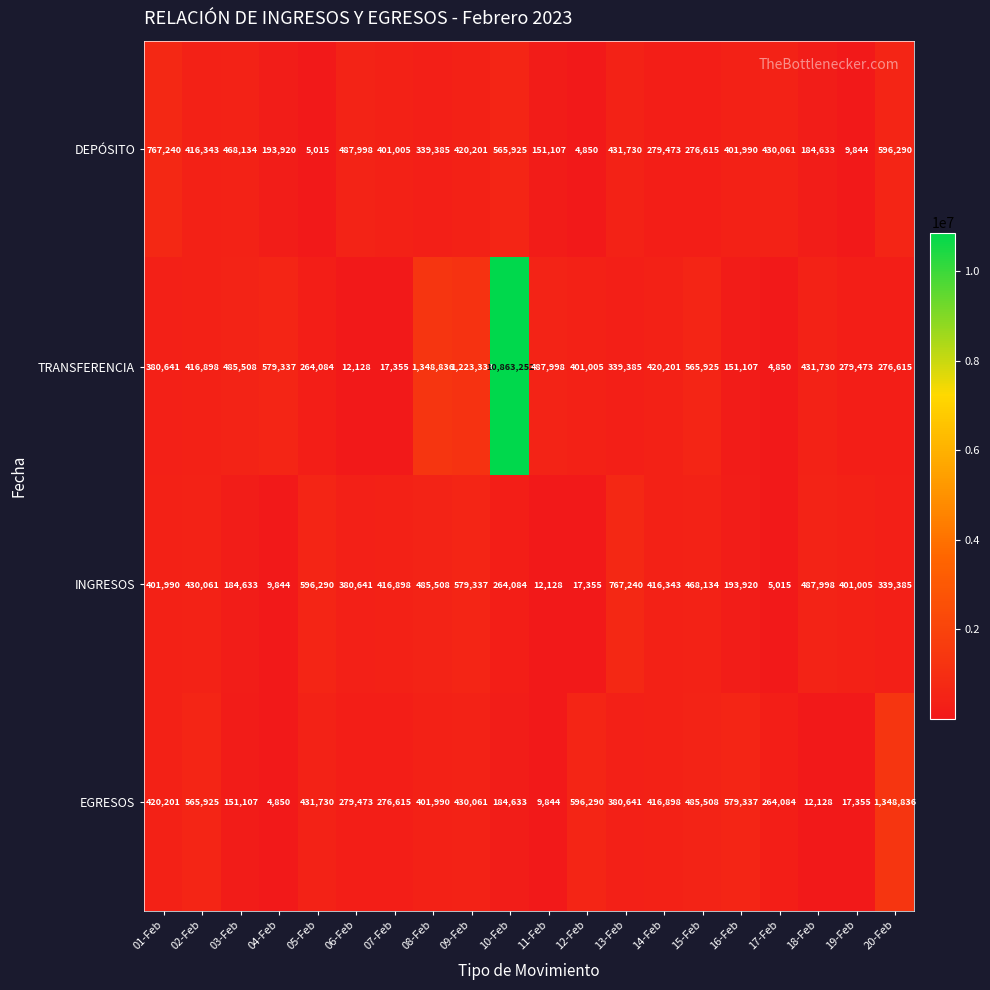

What is the minimum value shown in the chart?

4850